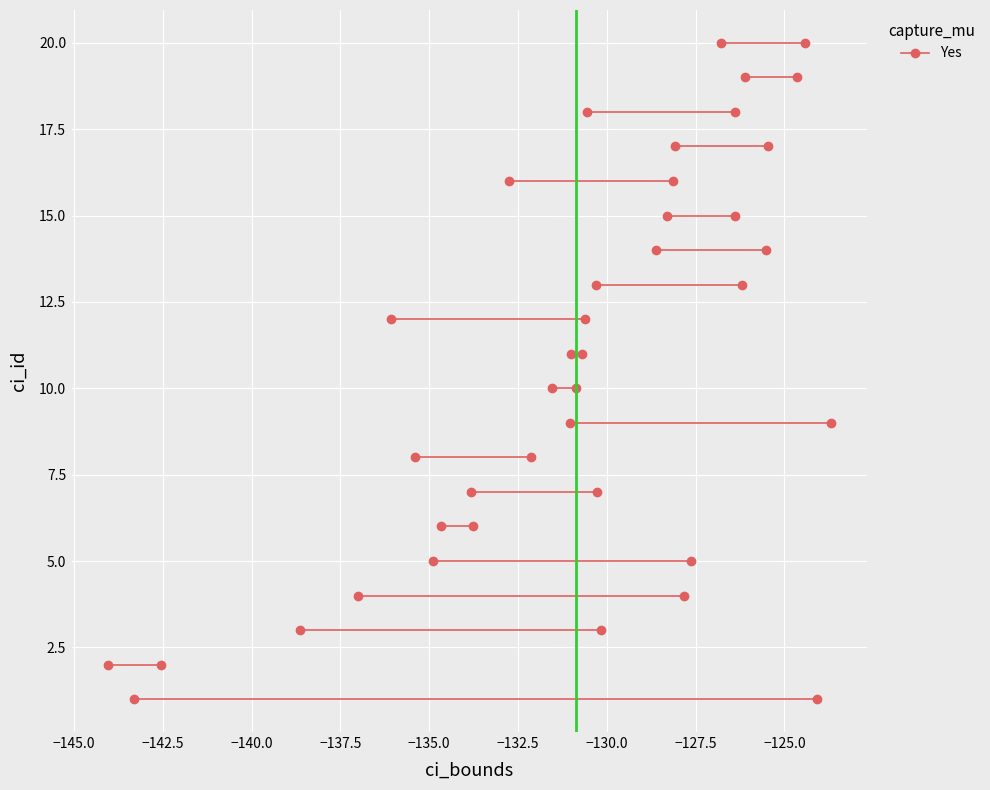

Reading right to left, extract all data points from this chart.

-135.4	-132.1	-130.6	-126.4	-133.8	-134.7	-126.1	-124.6	-125.5	-128.6	-132.8	-128.1	-126.8	-124.4	-124.1	-143.3	-130.2	-138.6	-126.4	-128.3	-126.2	-130.3	-127.6	-134.9	-131.5	-130.9	-131.0	-130.7	-144.0	-142.5	-130.3	-133.8	-123.7	-131.0	-127.8	-137.0	-125.5	-128.1	-136.1	-130.6